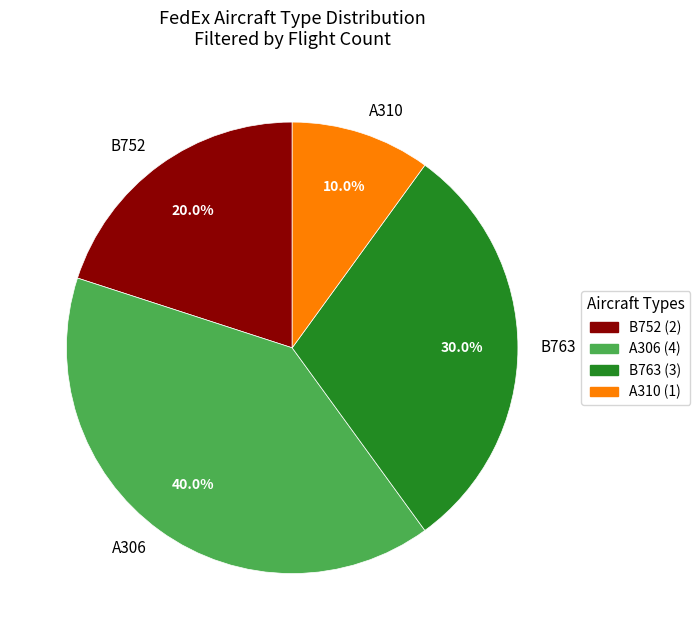

Approximately how many times larger is the value at B752 compared to A306?

0.5